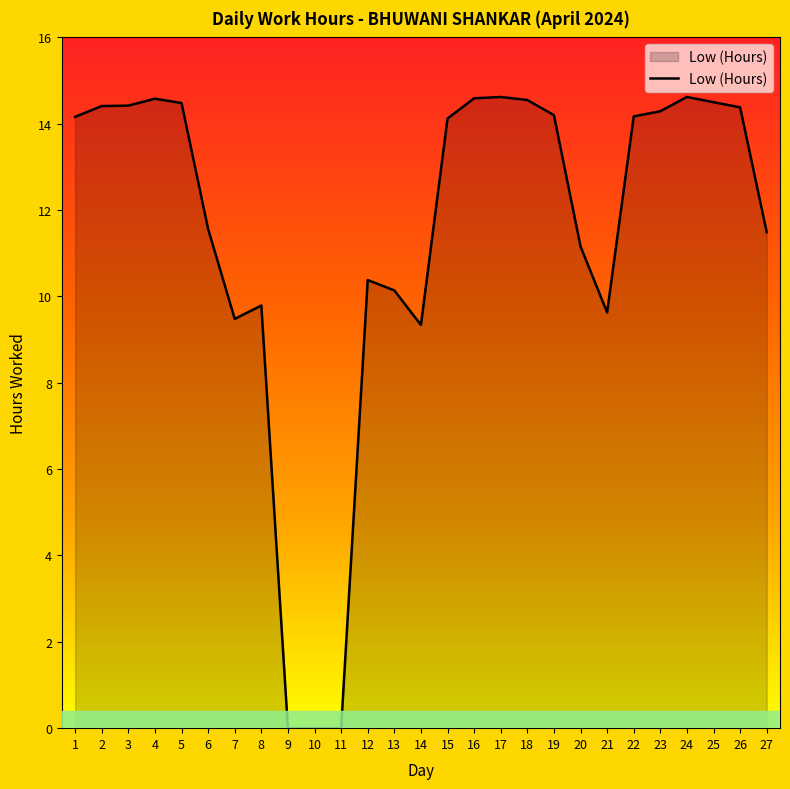

What is the greatest value displayed?

14.6